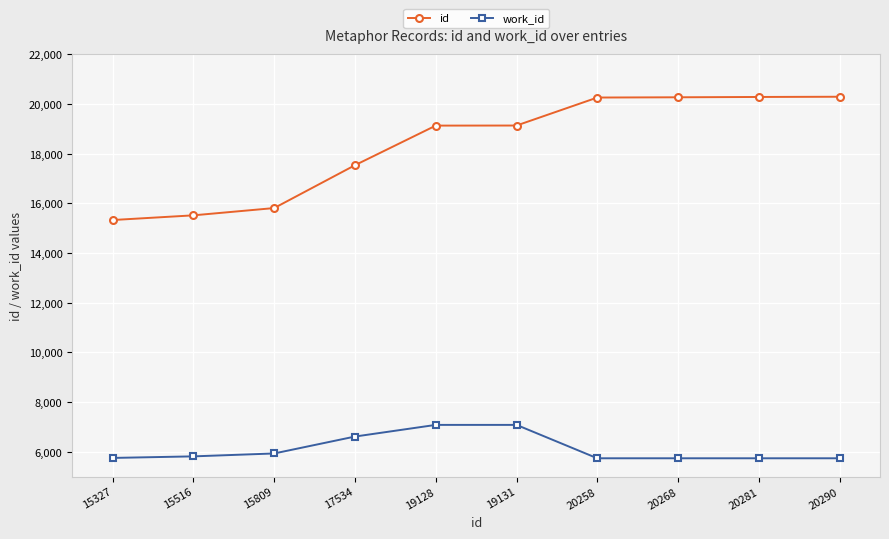

What is the average value of the id series?

18354